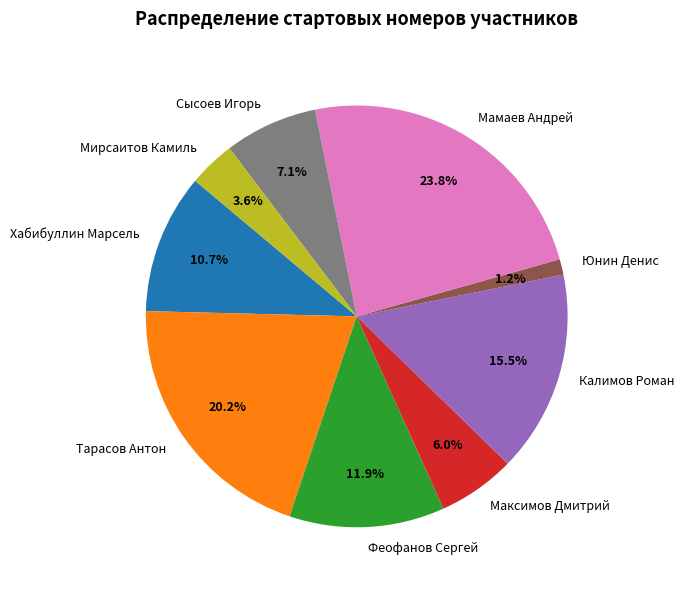

To the nearest percent, what is the difference between the Феофанов Сергей and Тарасов Антон slice percentages?

8%